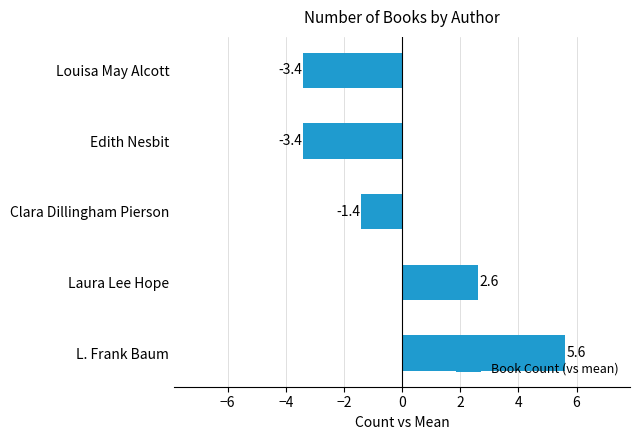

What is the difference between the maximum and minimum values?

9.0